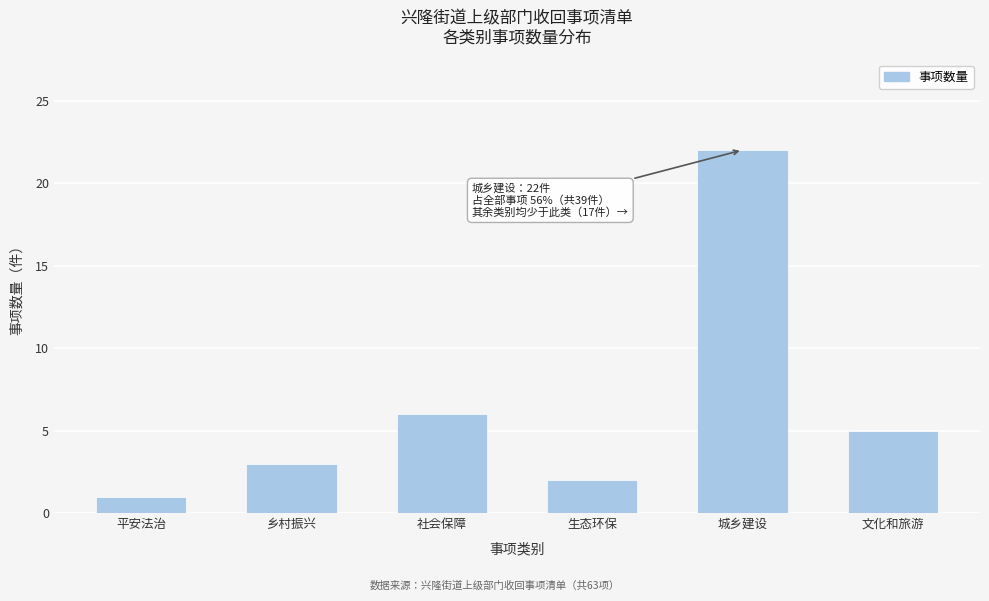

Reading right to left, list all the values displayed in this chart.

5	22	2	6	3	1